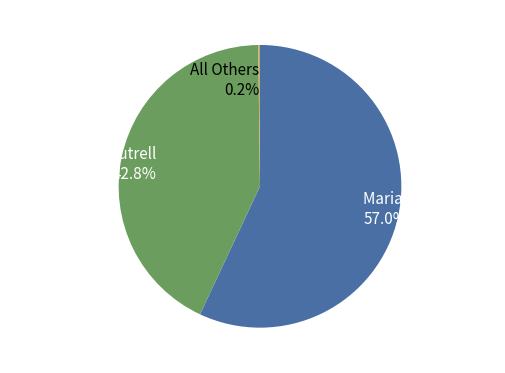

To the nearest percent, what is the difference between the largest and smallest slice percentages?

57%